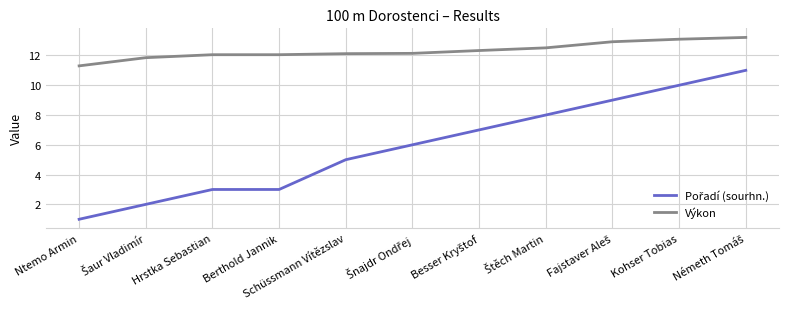

How many lines are shown in the chart?

2